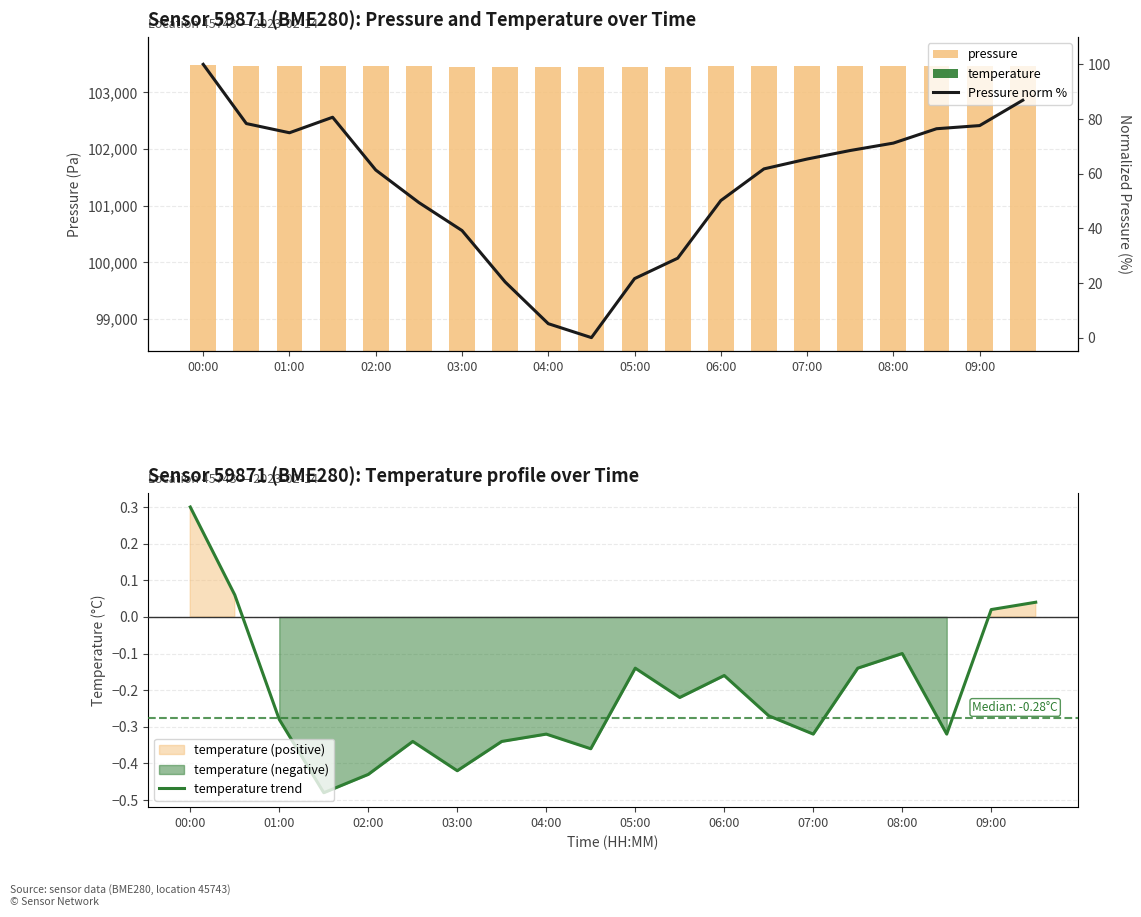

Which series has the largest range (max minus min)?

Pressure norm %